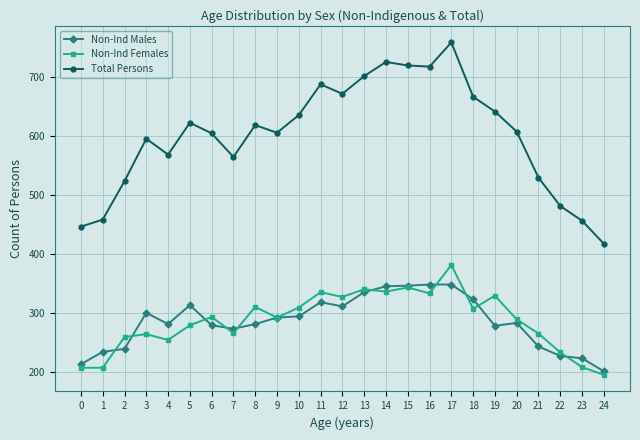

Rank the series at 17 from highest to lowest value.

Total Persons, Non-Ind Females, Non-Ind Males